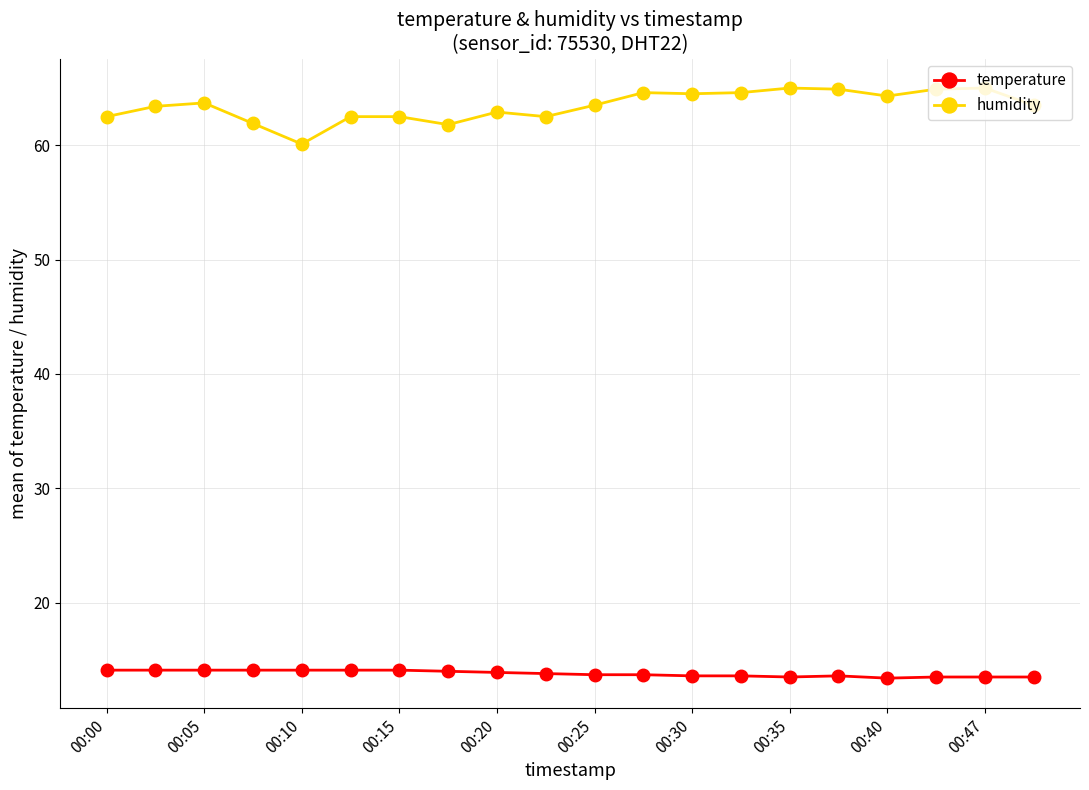

What are all the series names shown in the legend?

temperature, humidity